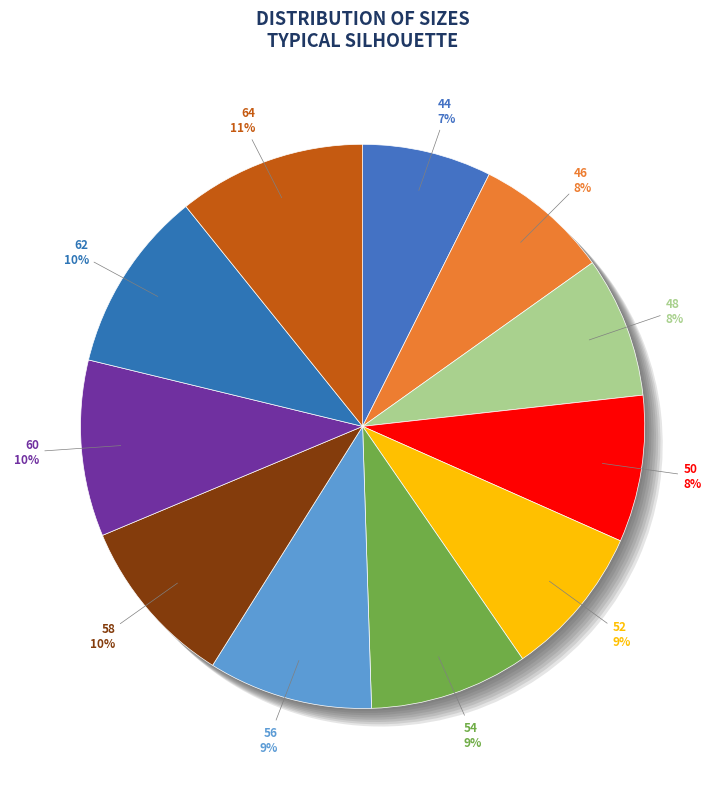

Between 64 and 48, which is larger?

64